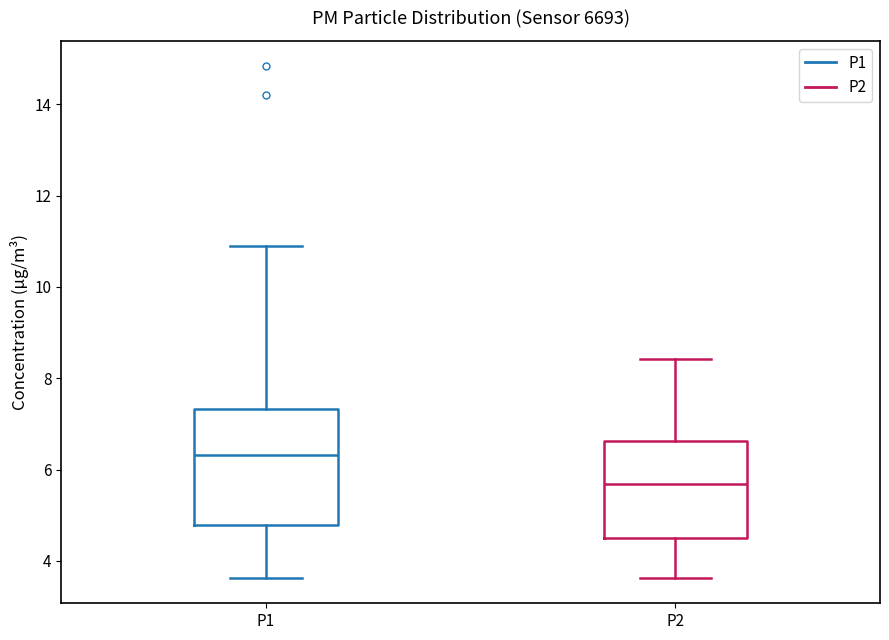

Where does the upper whisker of the box for P1 end on the y-axis? The values are not printed on the chart, so give them approximately, as read against the axis.

11.0